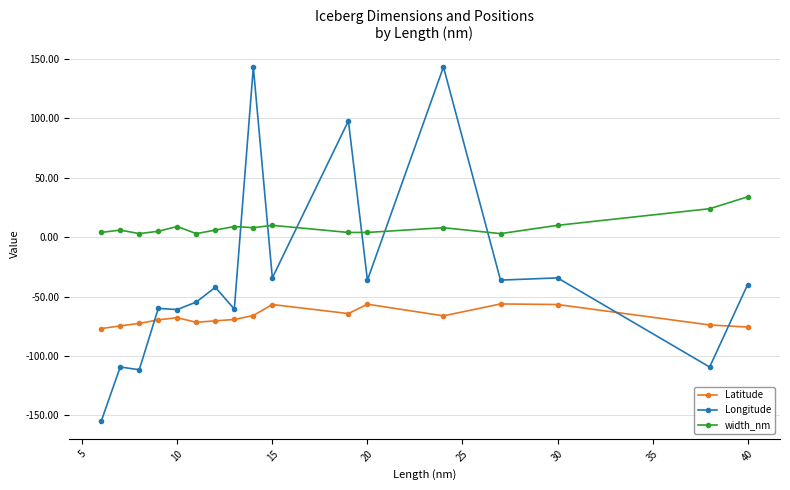

True or false: Latitude has more than 1 points higher than both neighbors.

True